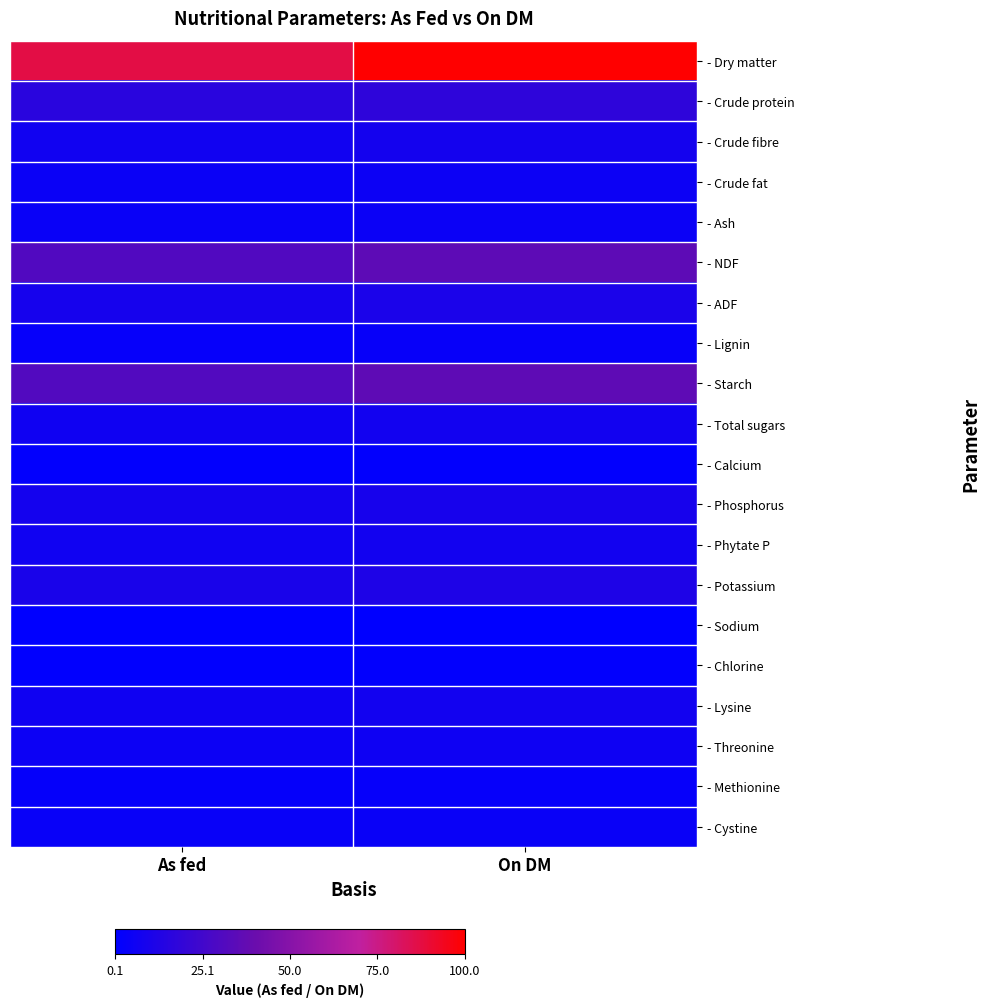

Reading right to left, transcribe all the data shown in this chart.

- Dry matter: On DM=100.0	As fed=87.1
- Crude protein: On DM=18.0	As fed=15.7
- Crude fibre: On DM=8.0	As fed=7.0
- Crude fat: On DM=4.8	As fed=4.2
- Ash: On DM=4.5	As fed=3.9
- NDF: On DM=35.5	As fed=30.9
- ADF: On DM=10.4	As fed=9.0
- Lignin: On DM=3.0	As fed=2.6
- Starch: On DM=35.8	As fed=31.2
- Total sugars: On DM=7.2	As fed=6.3
- Calcium: On DM=1.2	As fed=1.1
- Phosphorus: On DM=9.1	As fed=8.0
- Phytate P: On DM=7.3	As fed=6.4
- Potassium: On DM=11.4	As fed=10.0
- Sodium: On DM=0.1	As fed=0.1
- Chlorine: On DM=0.9	As fed=0.8
- Lysine: On DM=7.2	As fed=6.3
- Threonine: On DM=5.8	As fed=5.1
- Methionine: On DM=2.8	As fed=2.4
- Cystine: On DM=3.6	As fed=3.2